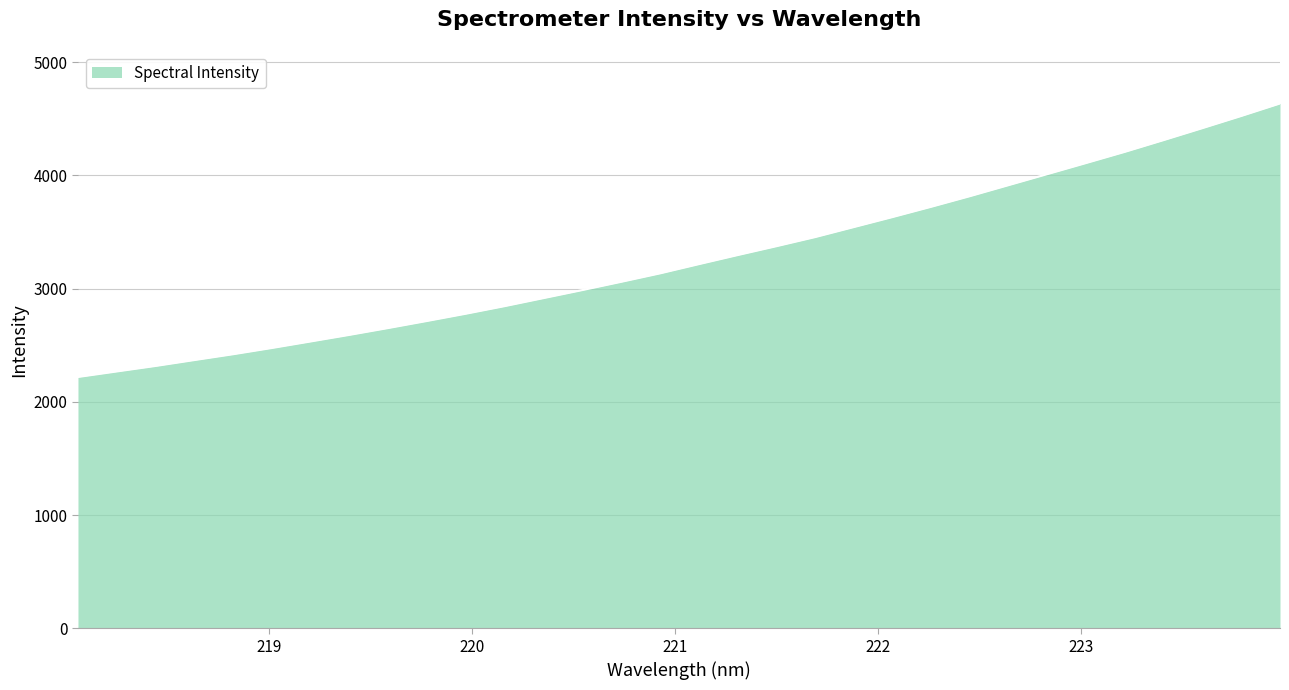

What is the difference between the maximum and minimum values?

2415.0